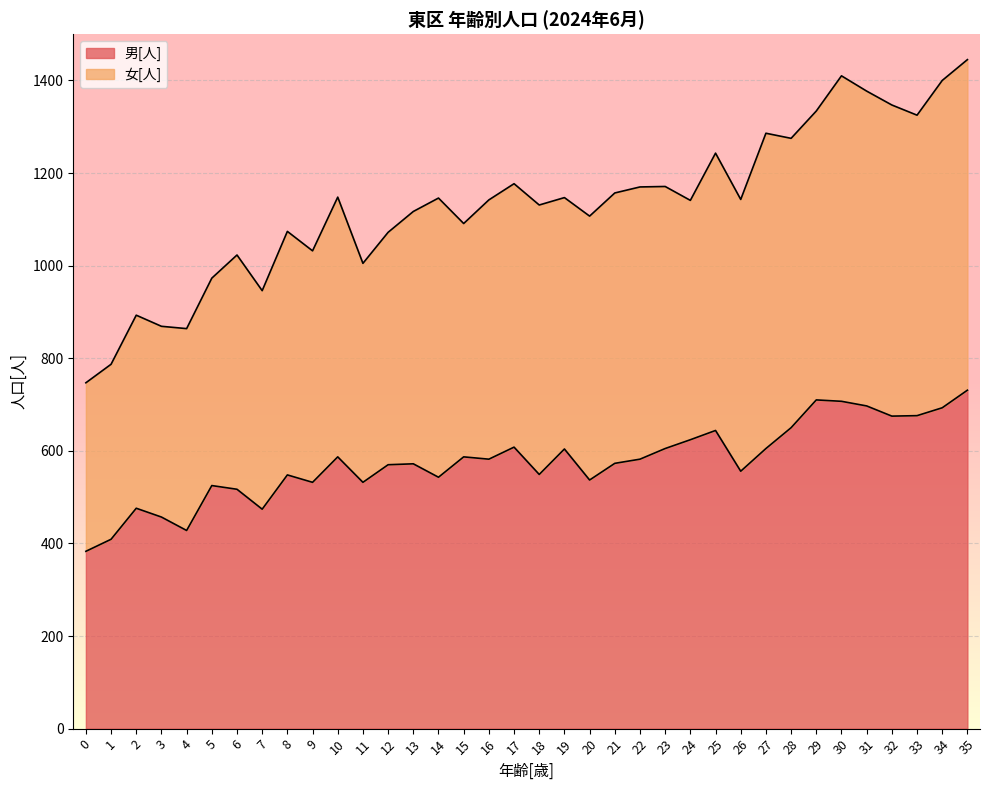

List the labels in order of value, largest first.

35, 29, 30, 31, 34, 33, 32, 28, 25, 24, 17, 23, 27, 19, 10, 15, 16, 22, 21, 13, 12, 26, 18, 8, 14, 20, 9, 11, 5, 6, 2, 7, 3, 4, 1, 0